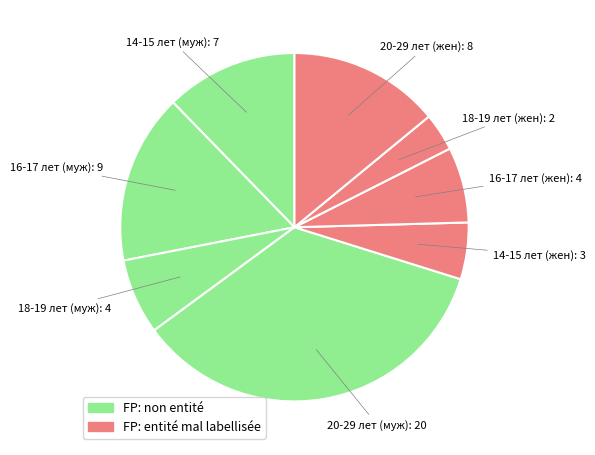

Does any single category account for the majority?

No